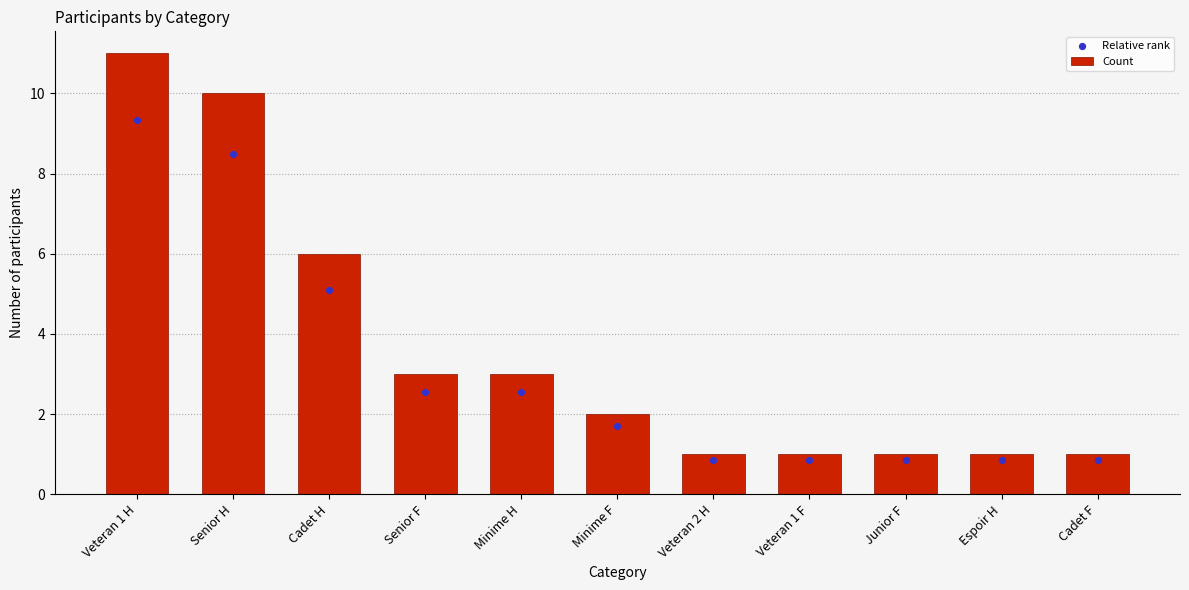

Which series has the widest spread of Y values?

Count